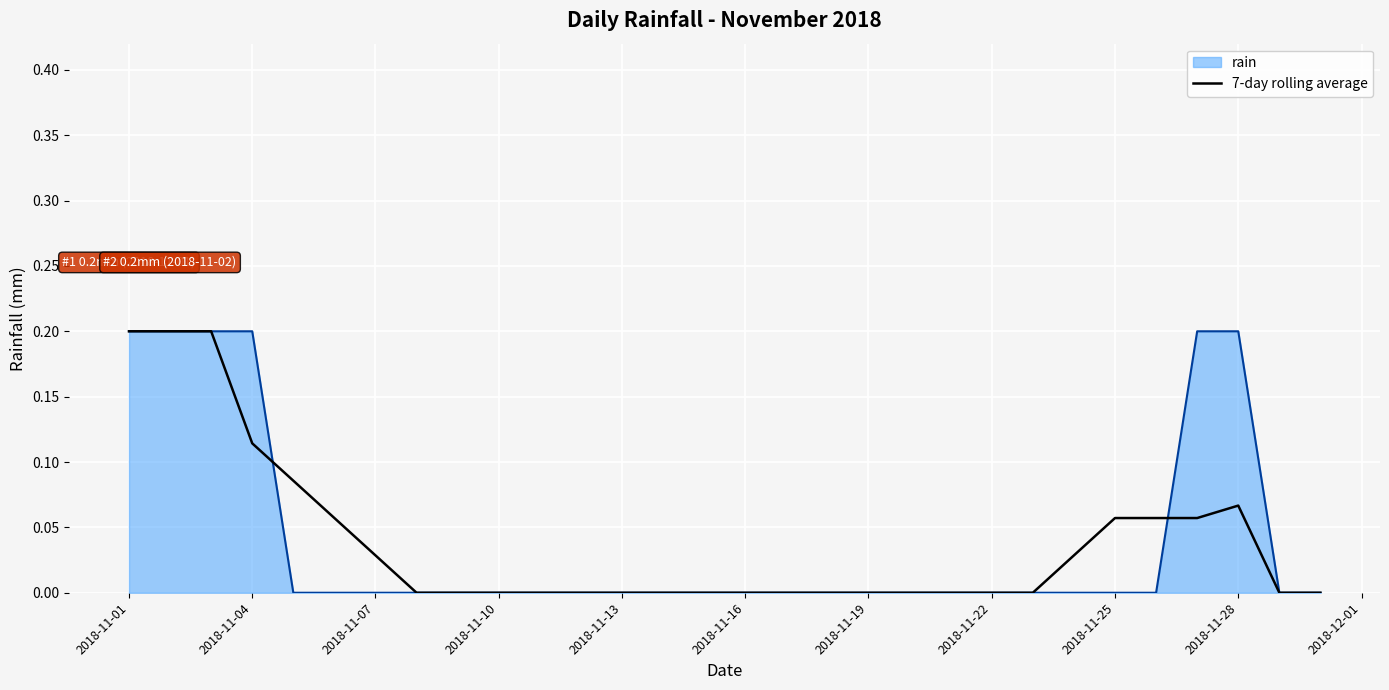

How many lines are shown in the chart?

2